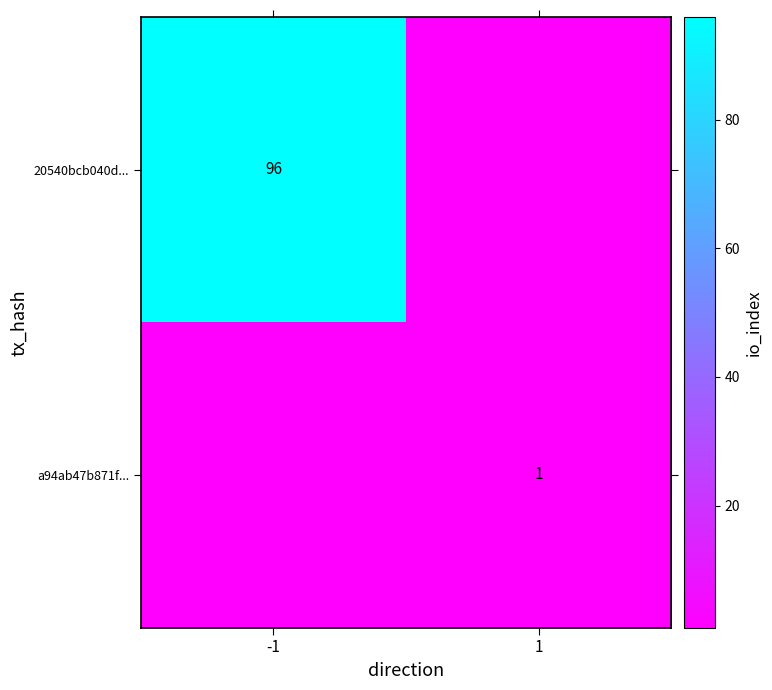

True or false: 20540bcb040d... has a value of 96 at -1.

True